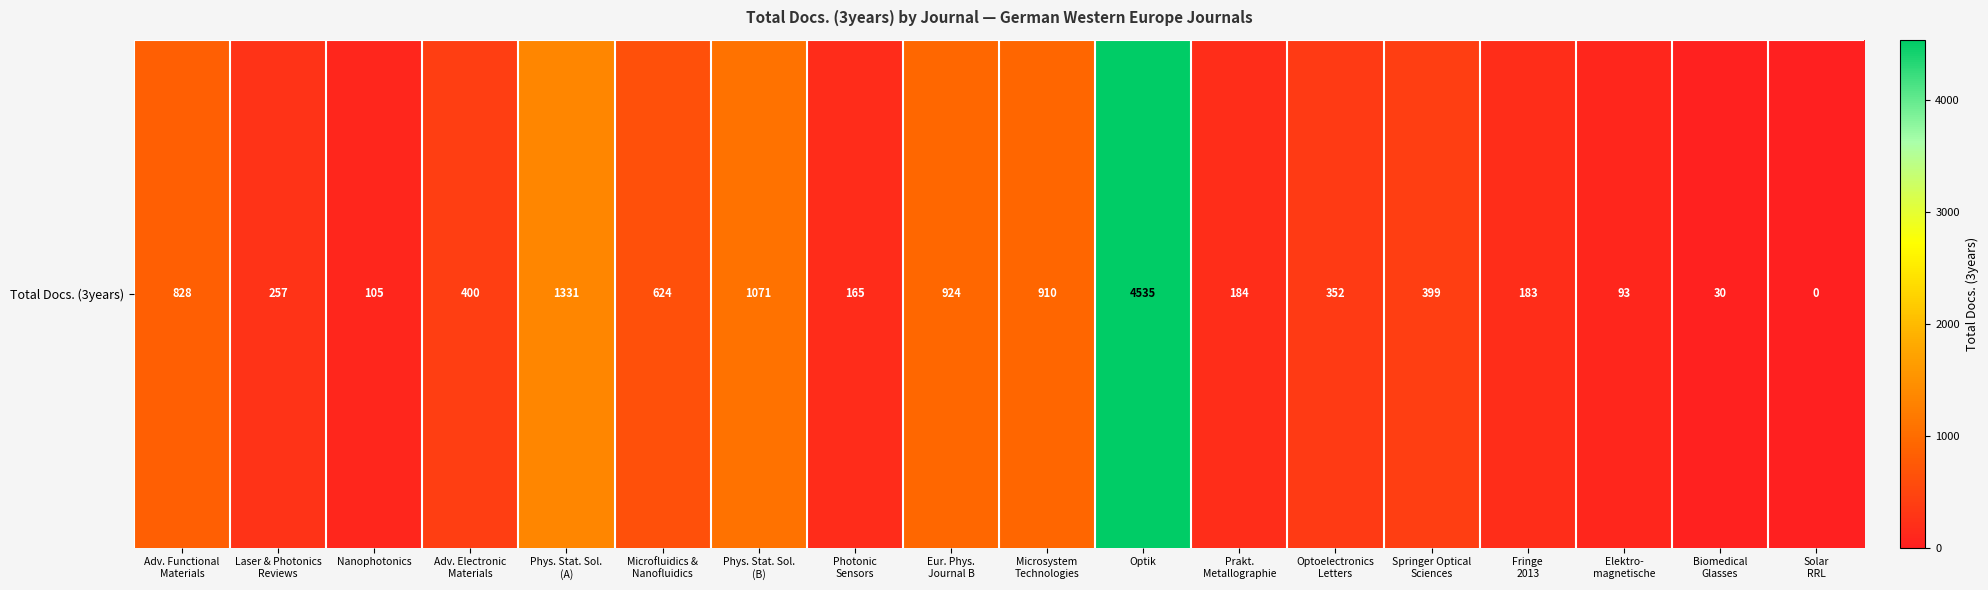

True or false: the data shows 1071 at Phys. Stat. Sol.
(B).

True